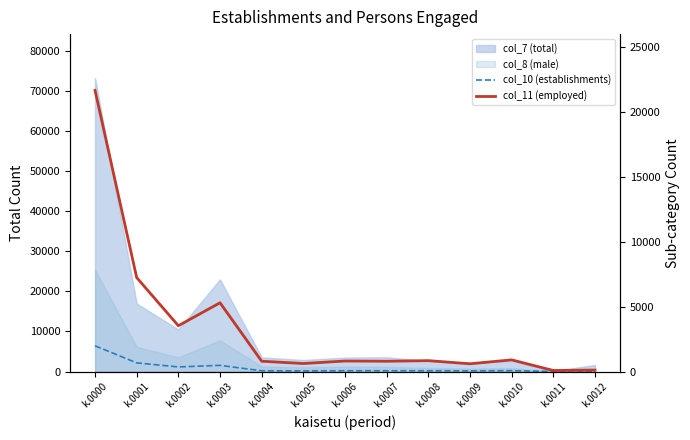

The value of col_11 (employed) at k.0006 is 816. True or false?

True